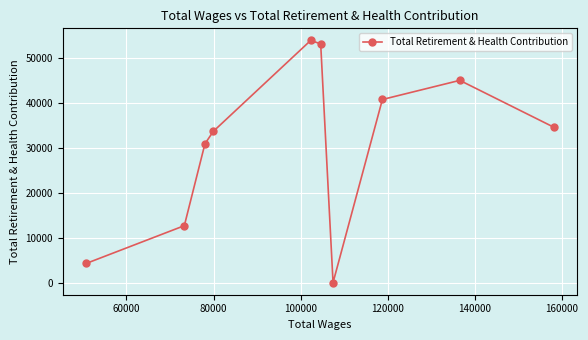

How many interior local peaks (higher than both neighbors) does the data have?

2